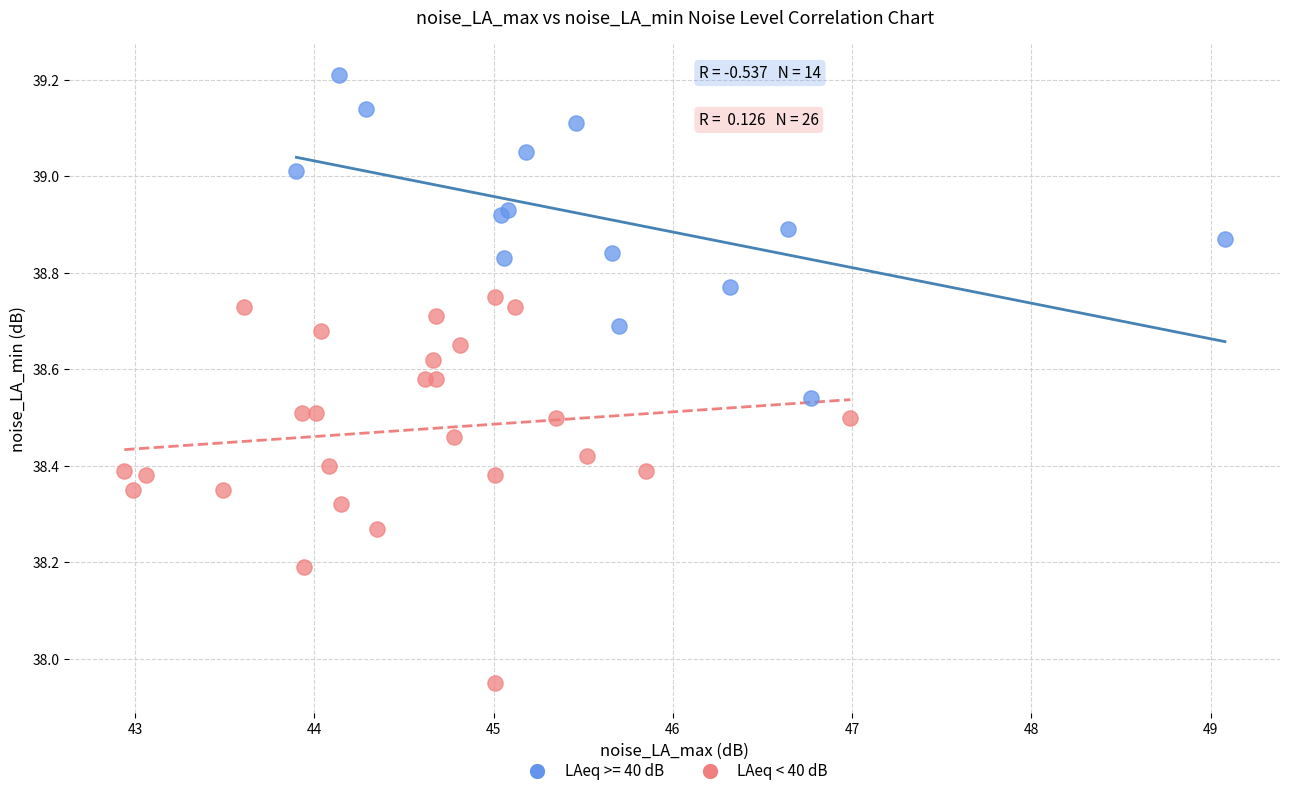

Which series contains the lowest Y value?

LAeq < 40 dB